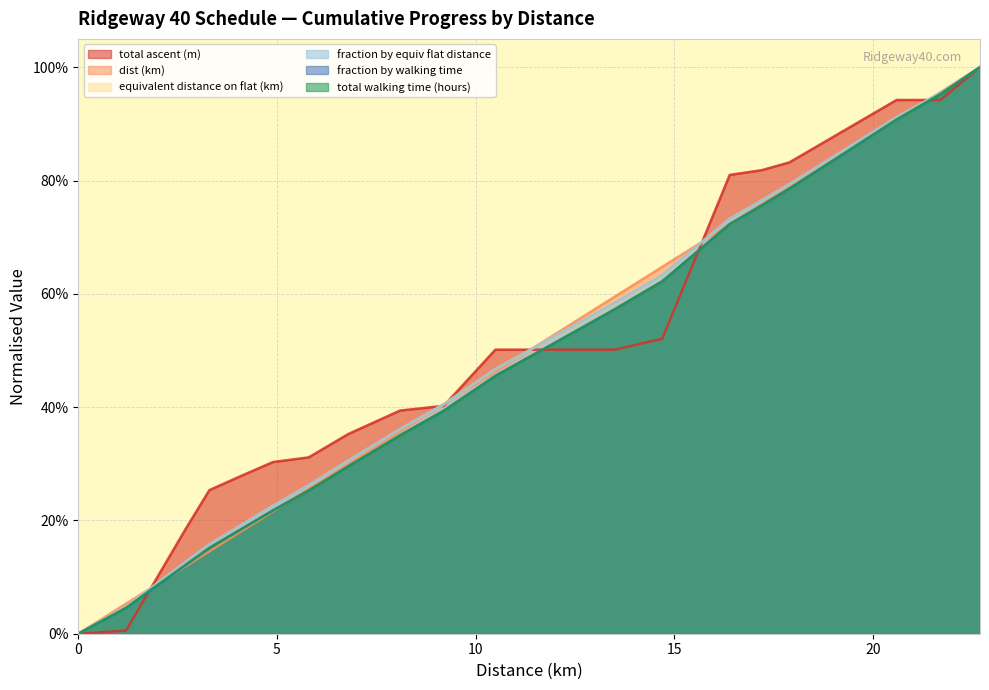

Does the chart have visible grid lines?

Yes